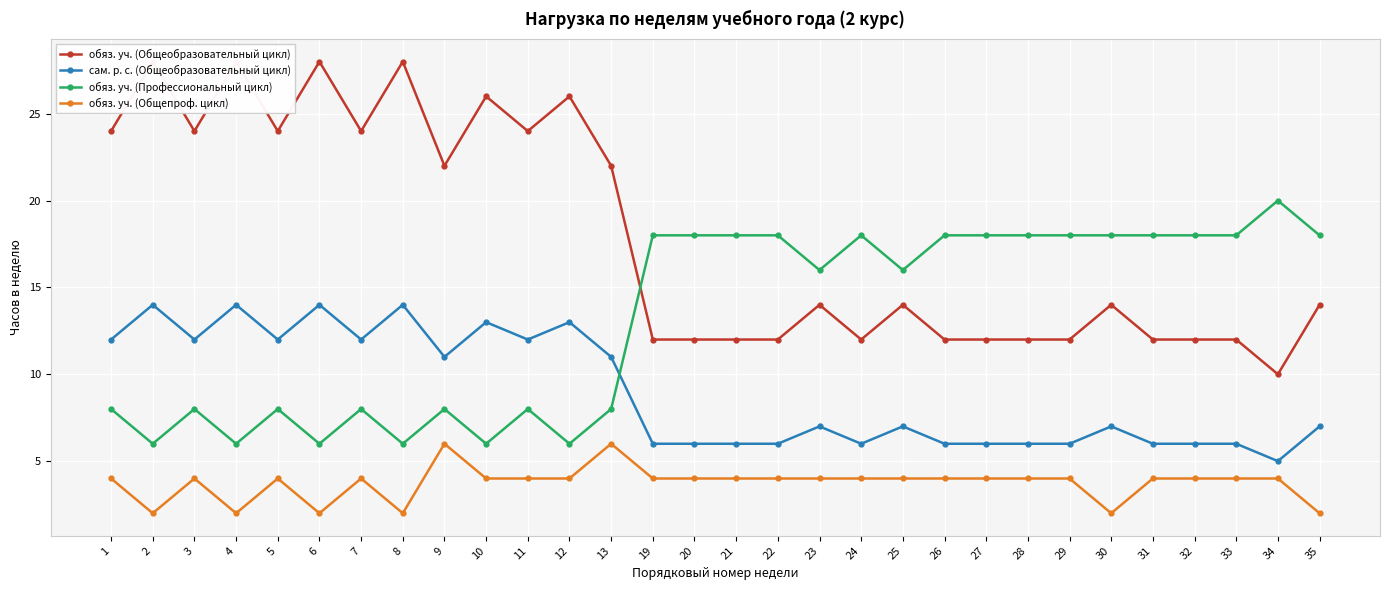

At how many categories does at least one series exceed 11?

30